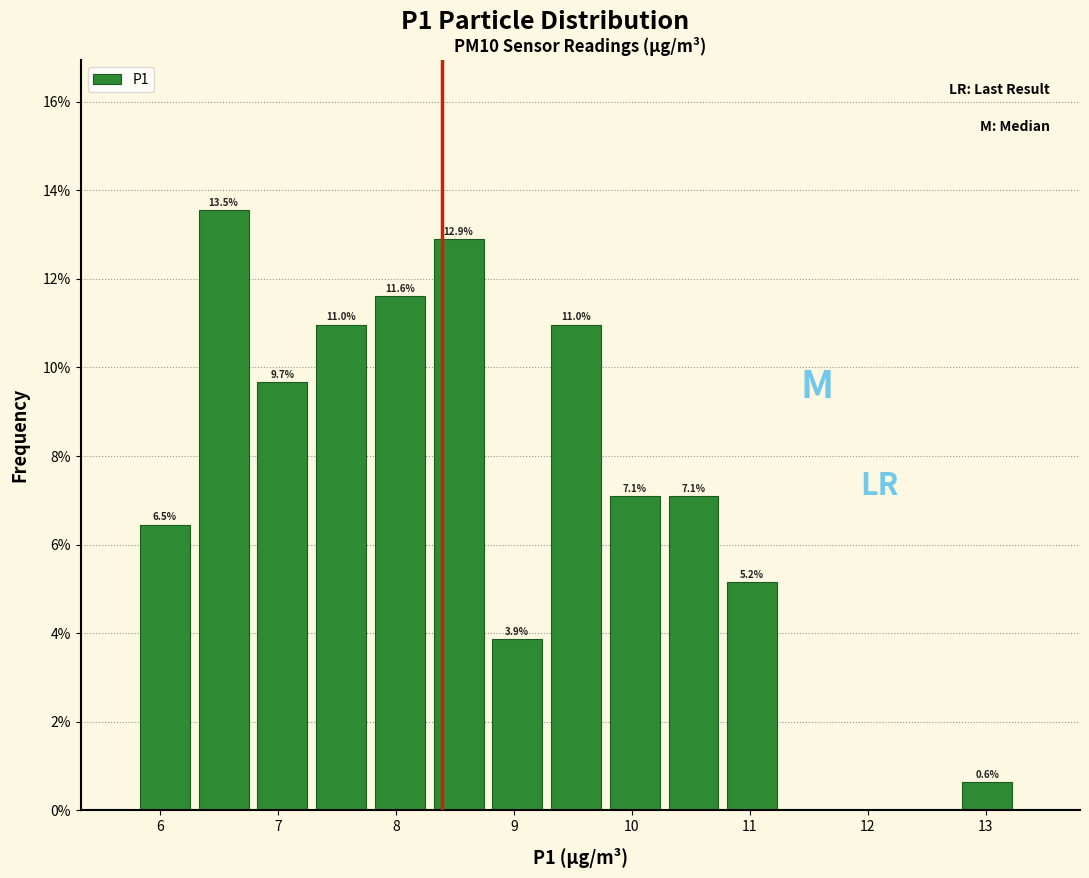

Which range on the x-axis has the tallest bar?

6.3 to 6.8